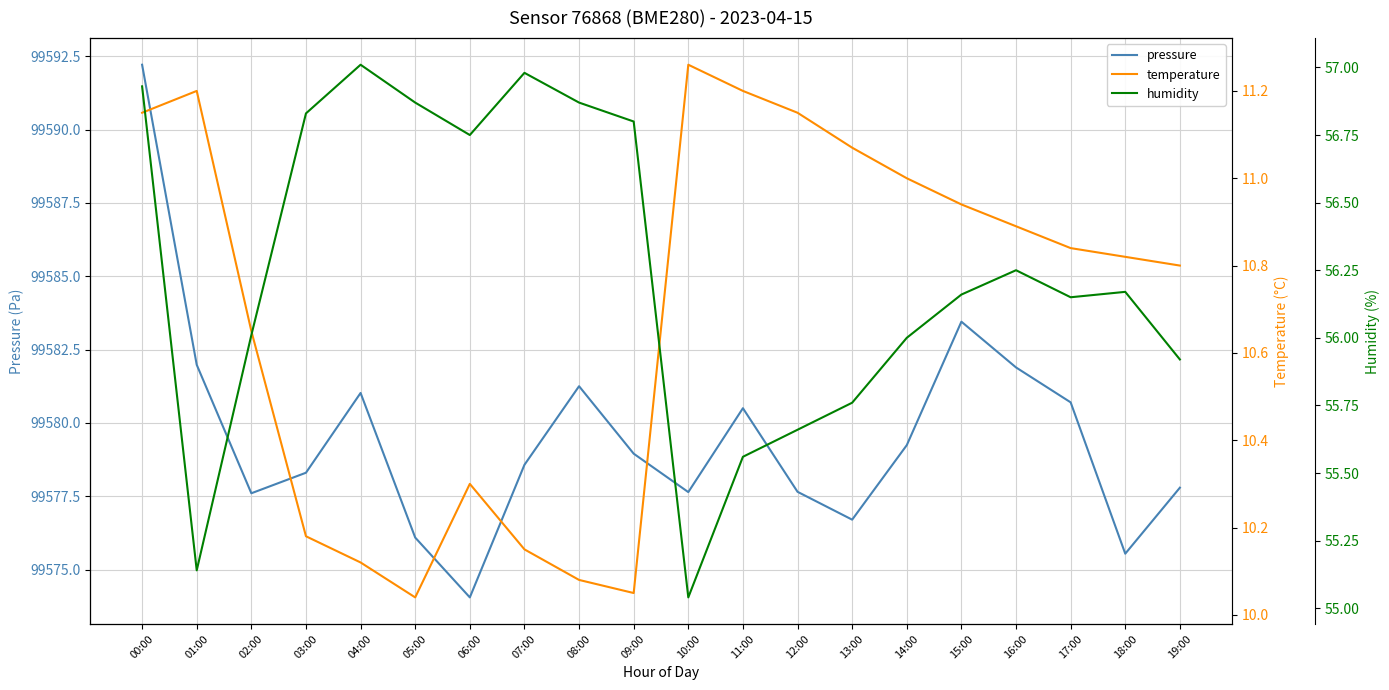

What is the difference between the humidity values at 15:00 and 19:00?

0.2